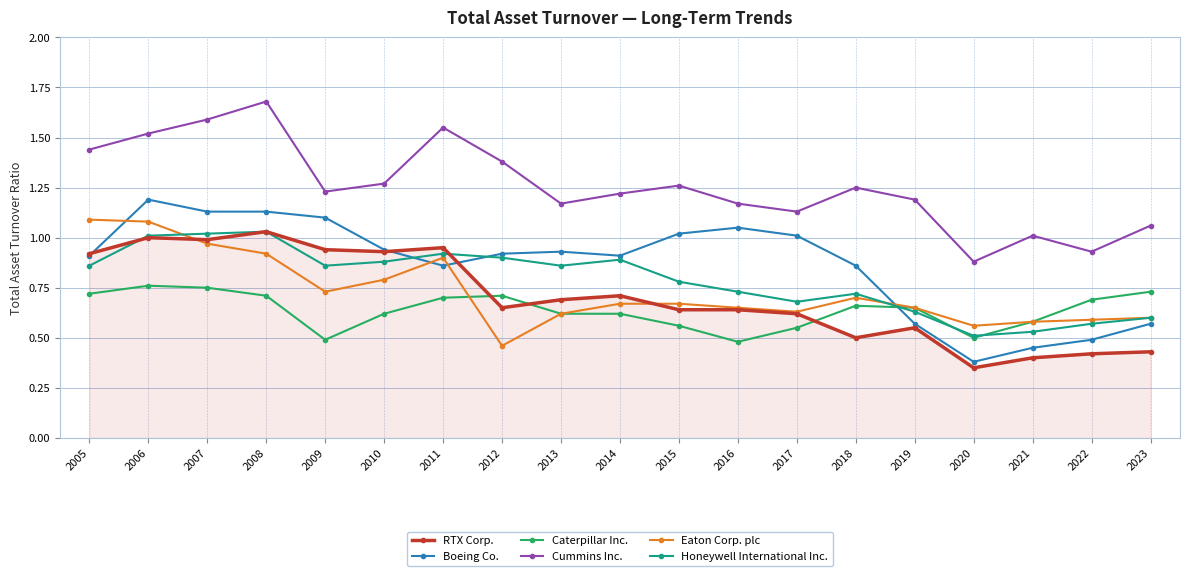

Which category has the highest value in the Cummins Inc. series?

2008